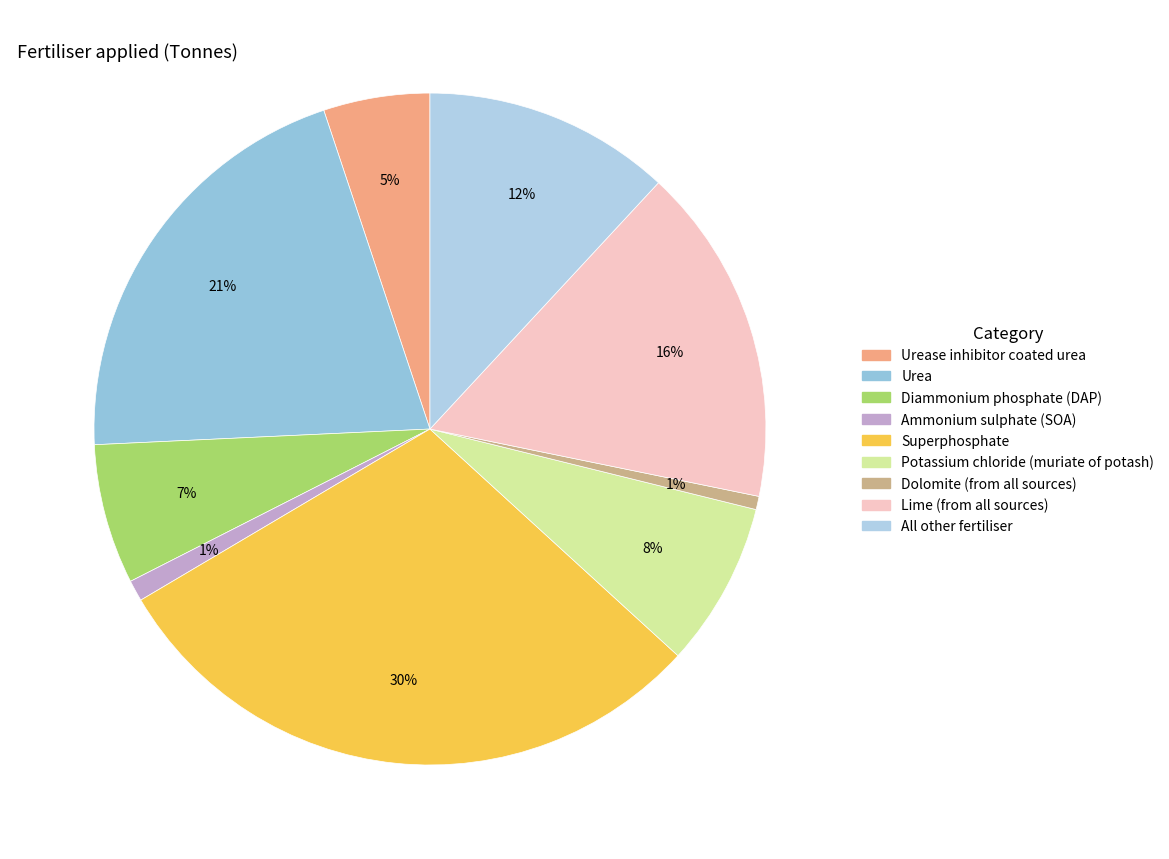

Count the number of slices in the pie.

9